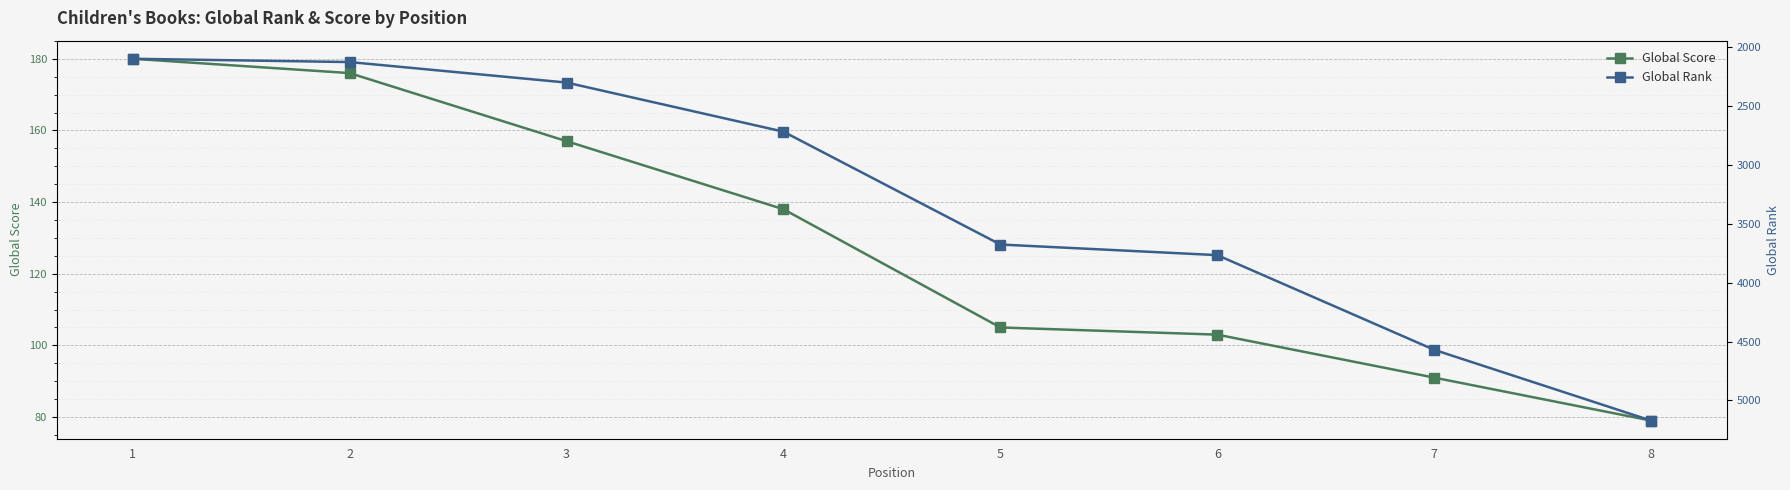

Rank the series by their maximum value, from lowest to highest.

Global Score, Global Rank